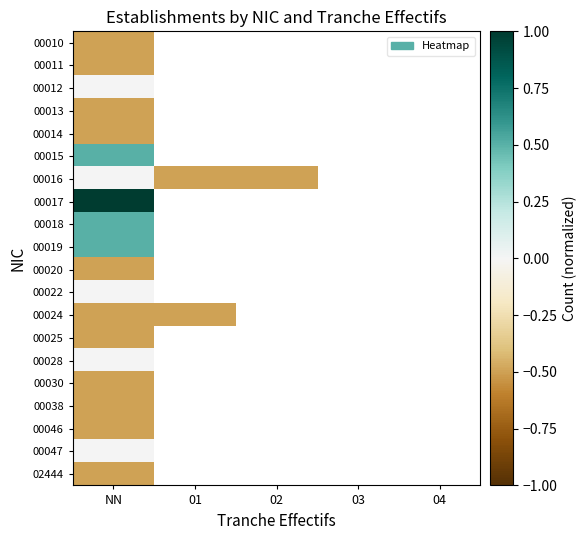

At 02, list the series in order from largest to smallest.

00010, 00011, 00012, 00013, 00014, 00015, 00016, 00017, 00018, 00019, 00020, 00022, 00024, 00025, 00028, 00030, 00038, 00046, 00047, 02444